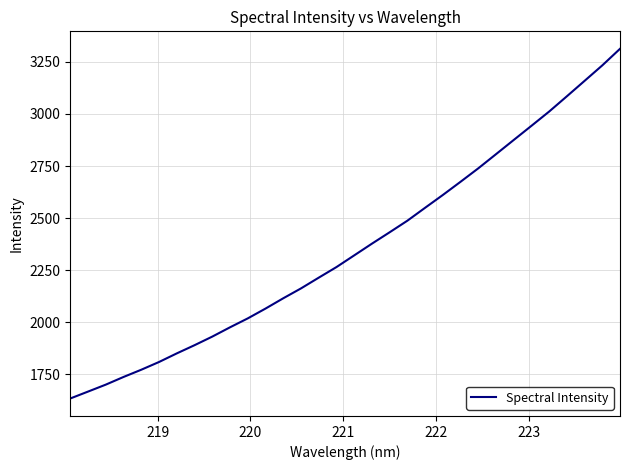

What is the minimum value shown in the chart?

1633.4